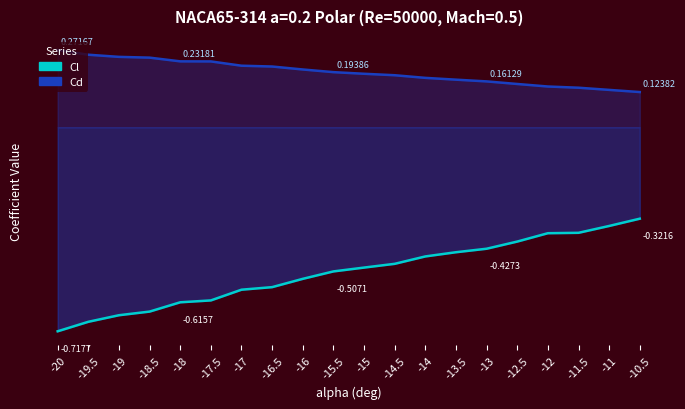

What are all the series names shown in the legend?

Cl, Cd